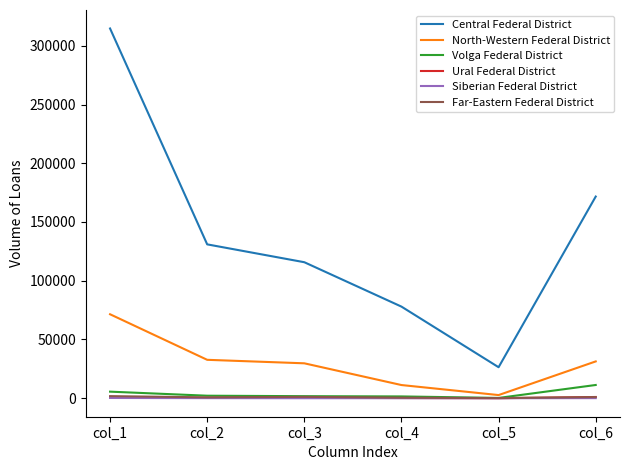

What is the spread (max minus min) of values at col_2?

130876